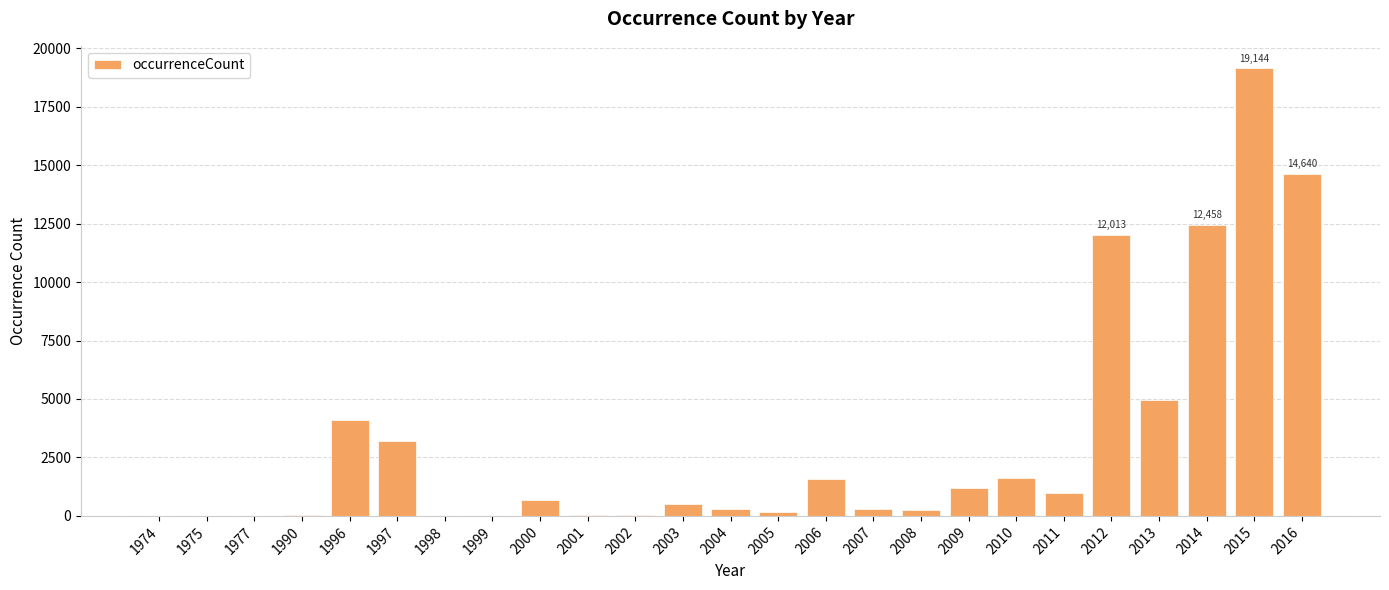

What is the maximum value shown in the chart?

19144